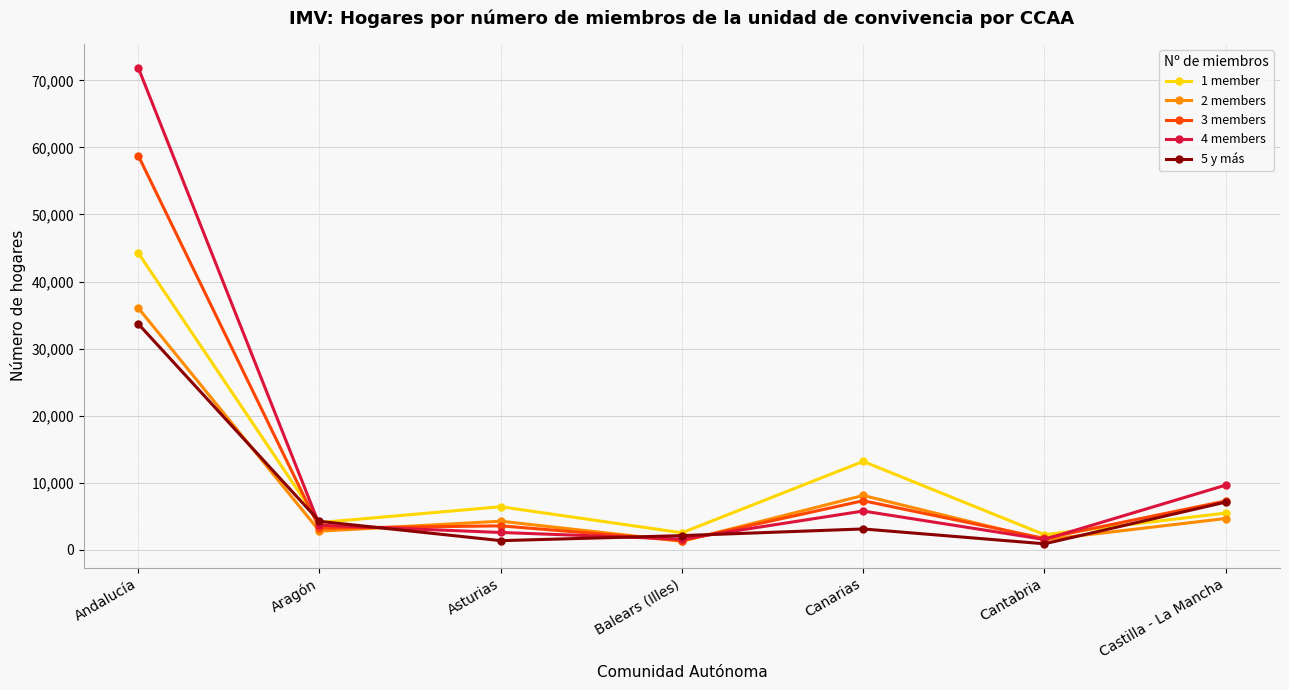

How many lines are shown in the chart?

5